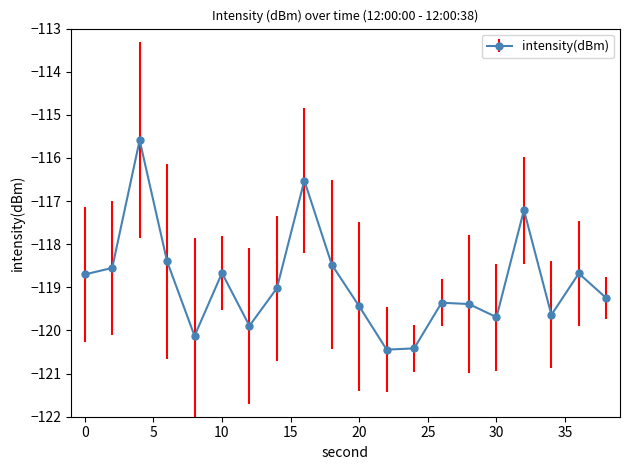

Reading right to left, what are all the values shown in this chart?

-119.2	-118.7	-119.6	-117.2	-119.7	-119.4	-119.4	-120.4	-120.4	-119.4	-118.5	-116.5	-119.0	-119.9	-118.7	-120.1	-118.4	-115.6	-118.5	-118.7